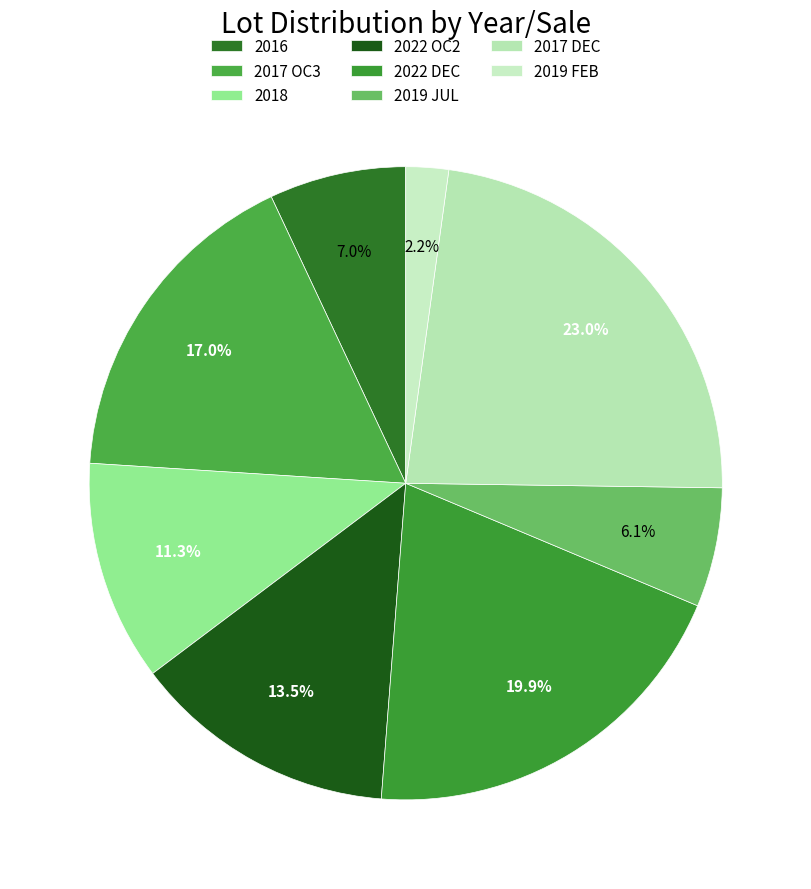

Is it true that 2022 DEC is 6% of the pie?

False